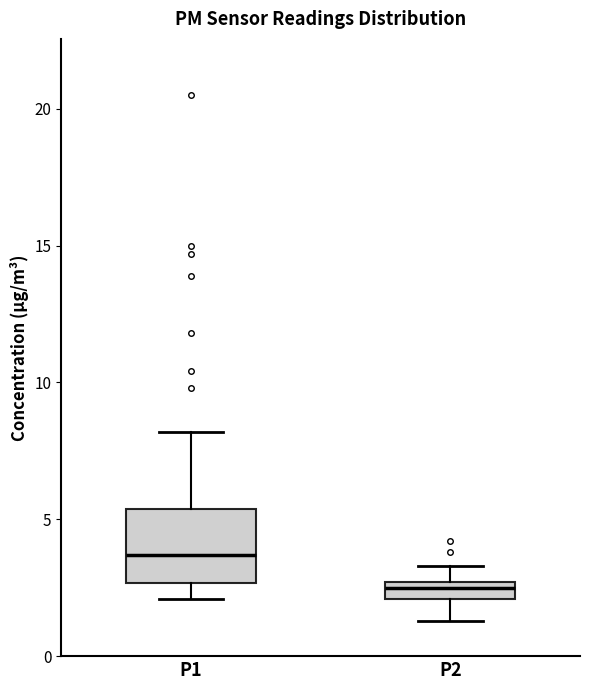

Which box has the lowest median line?

P2